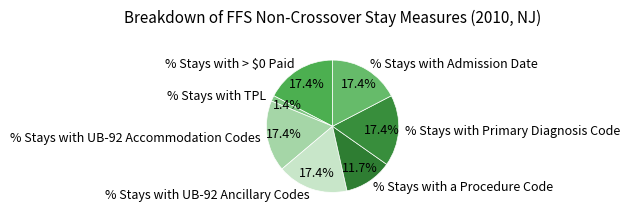

Is it true that % Stays with UB-92 Ancillary Codes is 17% of the pie?

True